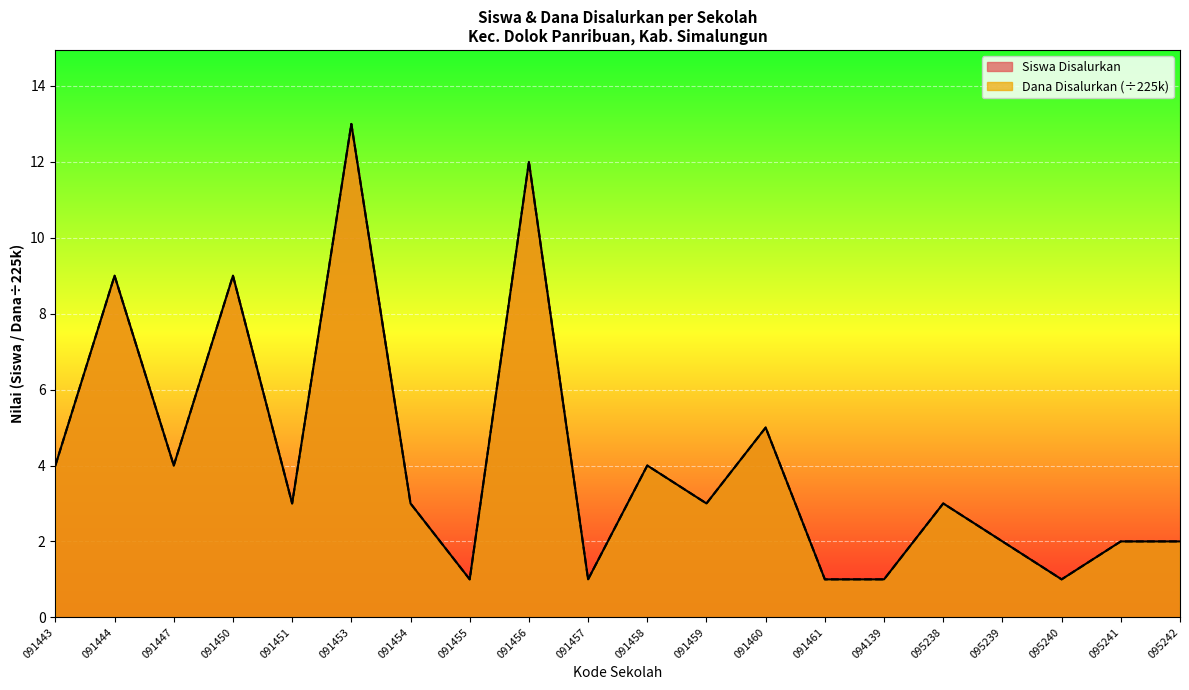

True or false: Dana Disalurkan and Siswa Disalurkan intersect in this chart.

False